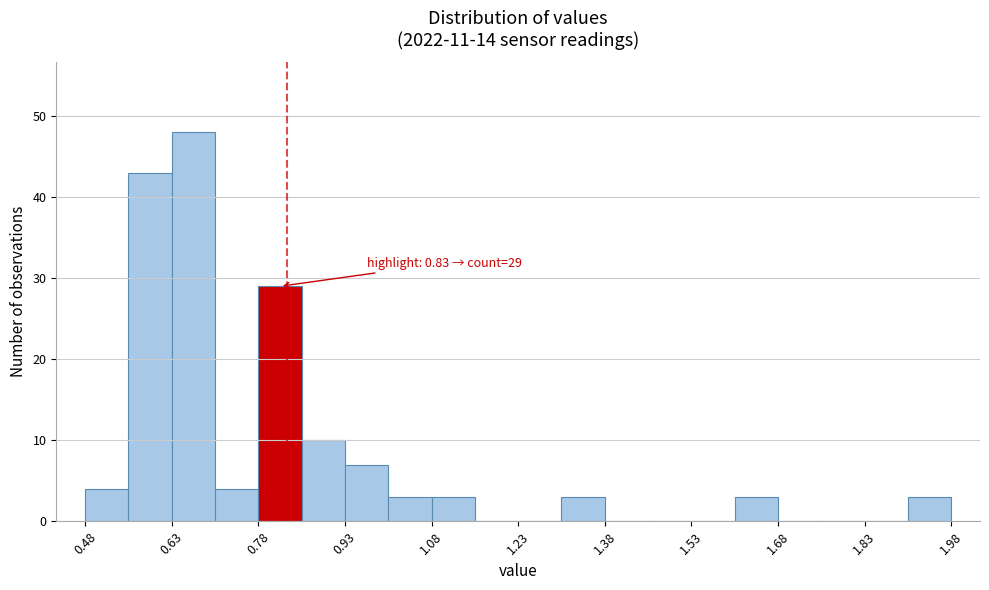

Read against the x-axis, roughly where is the centre of the tallest bar?

0.66